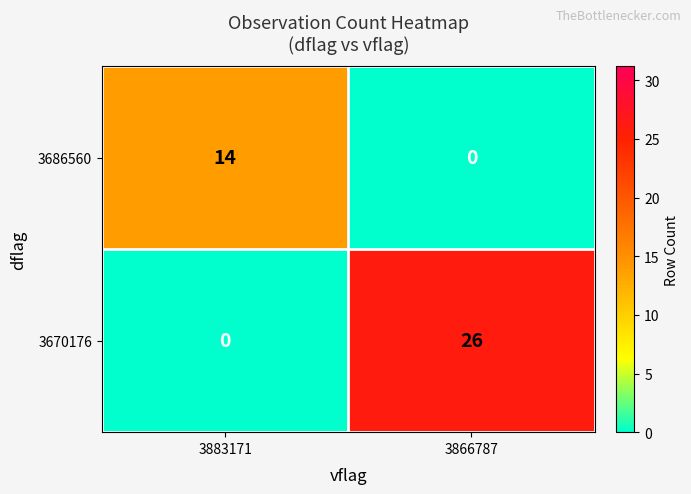

How many positive values does the 3686560 series have?

1